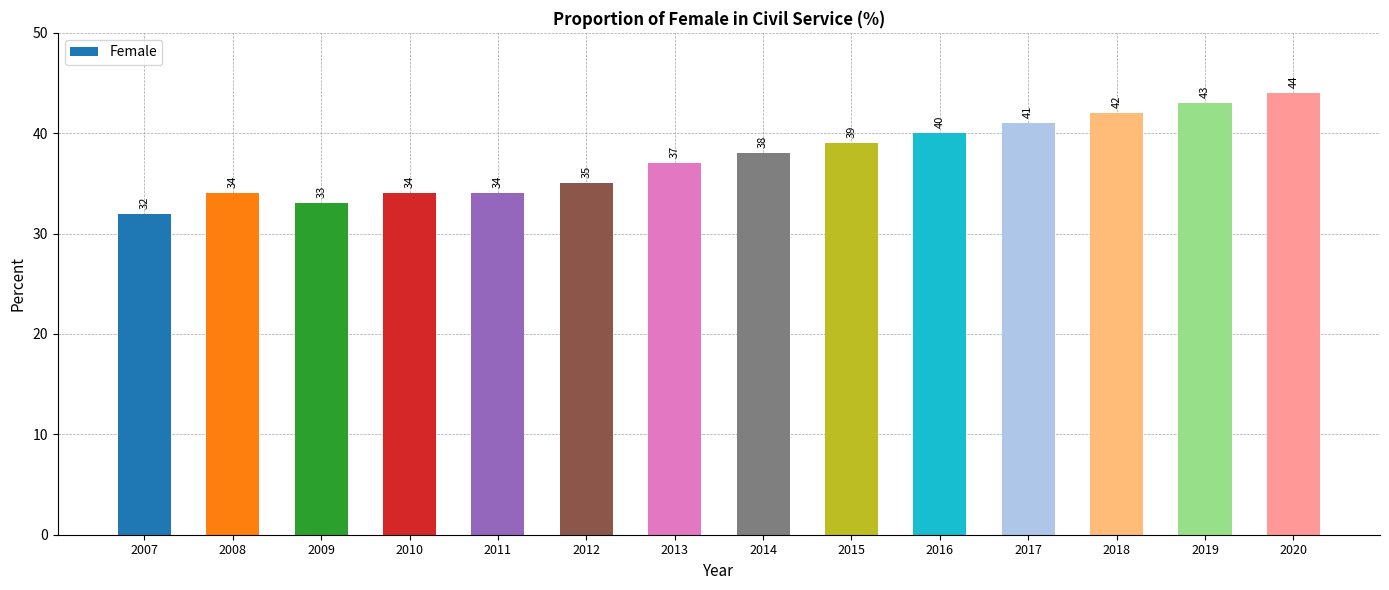

How many categories are shown in the chart?

14